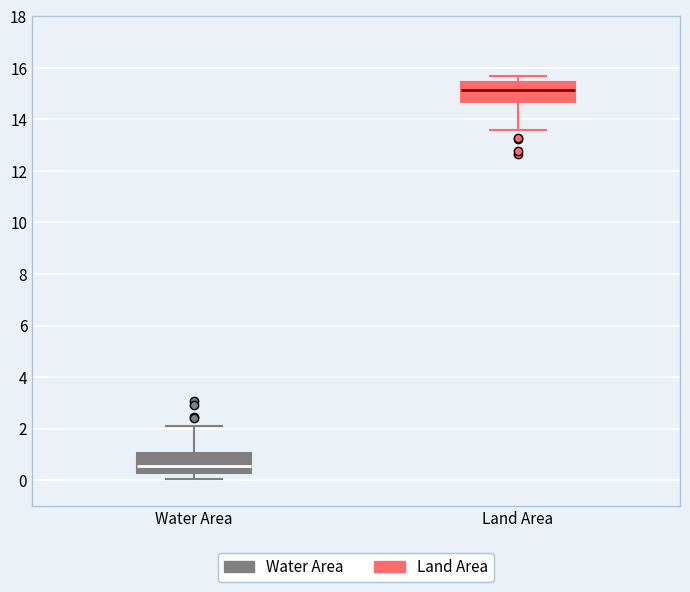

Where does the upper whisker of the box for Water Area end on the y-axis? The values are not printed on the chart, so give them approximately, as read against the axis.

2.2